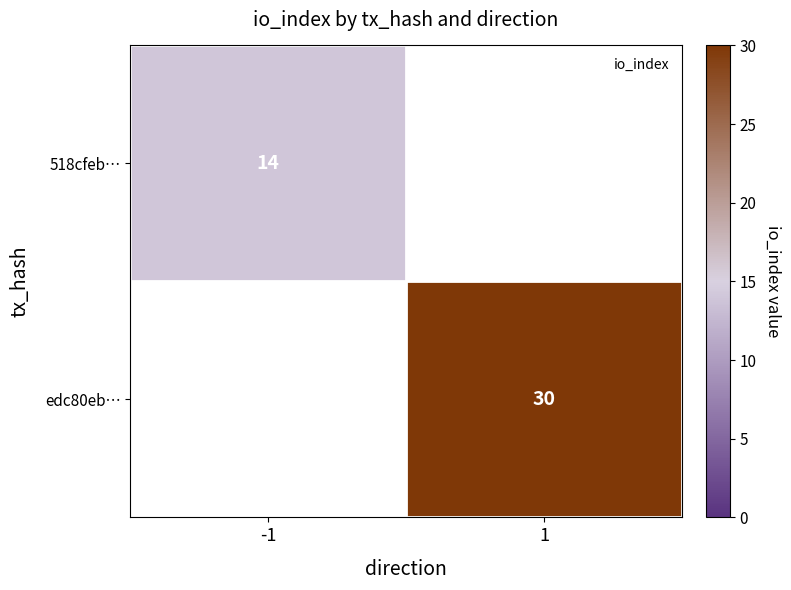

Rank the categories by edc80eb… value from lowest to highest.

-1, 1